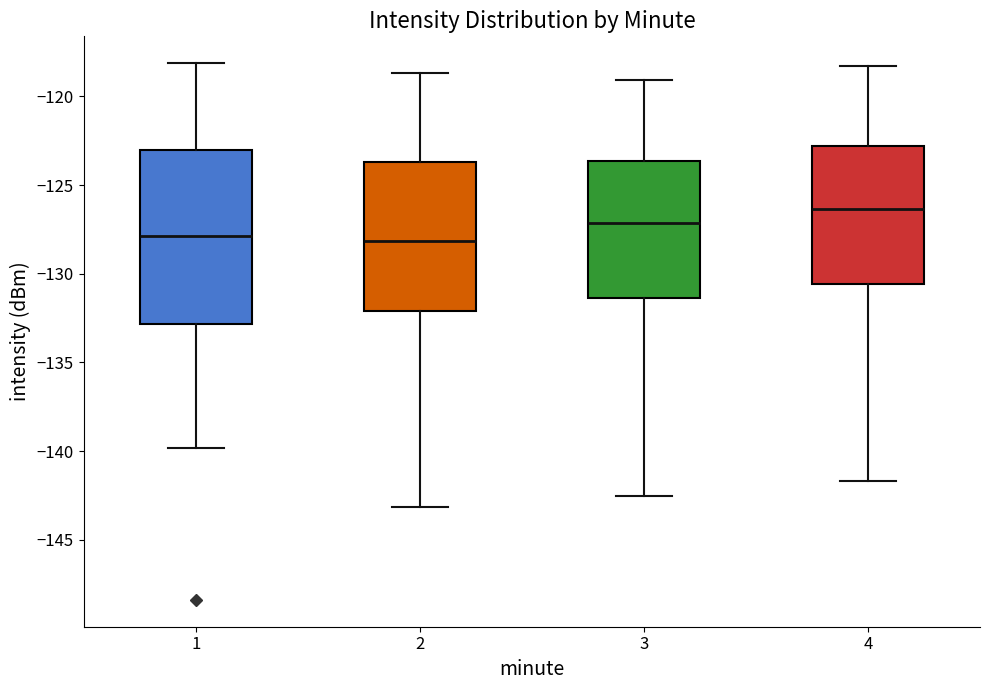

Where is the lower edge of the box at x = 2 on the y-axis? The values are not printed on the chart, so give them approximately, as read against the axis.

-132.0